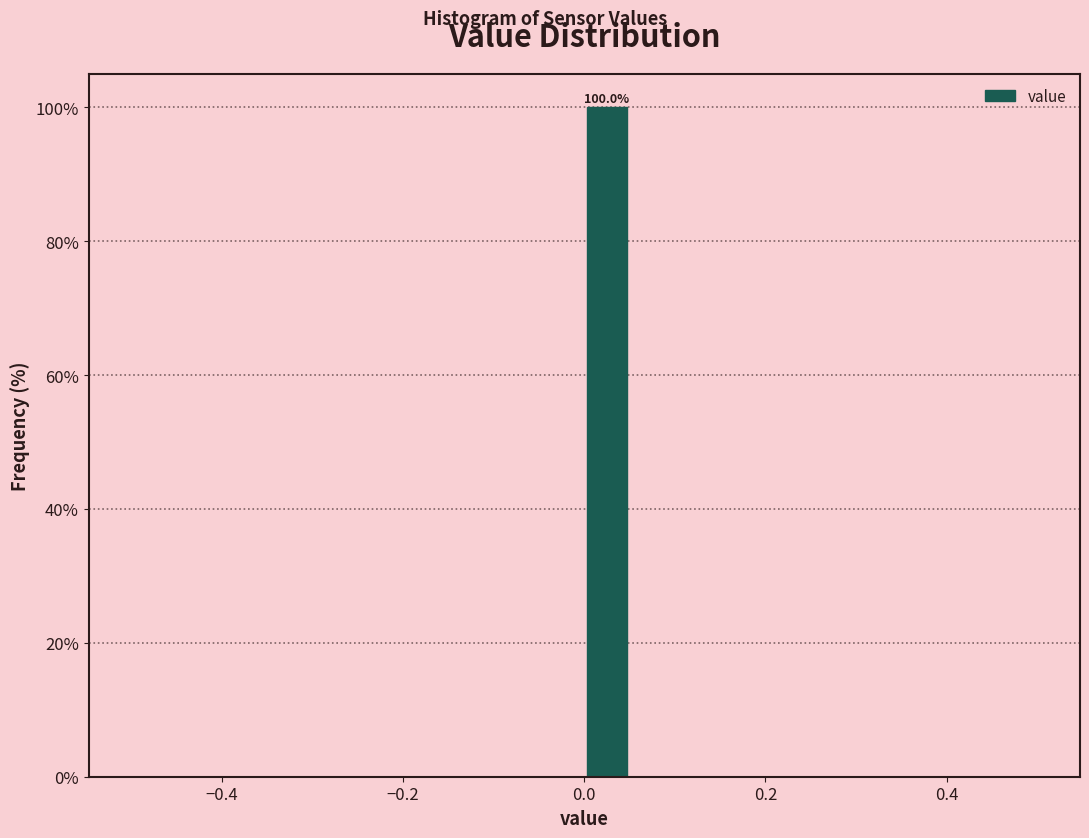

Read against the x-axis, roughly where is the centre of the tallest bar?

0.02